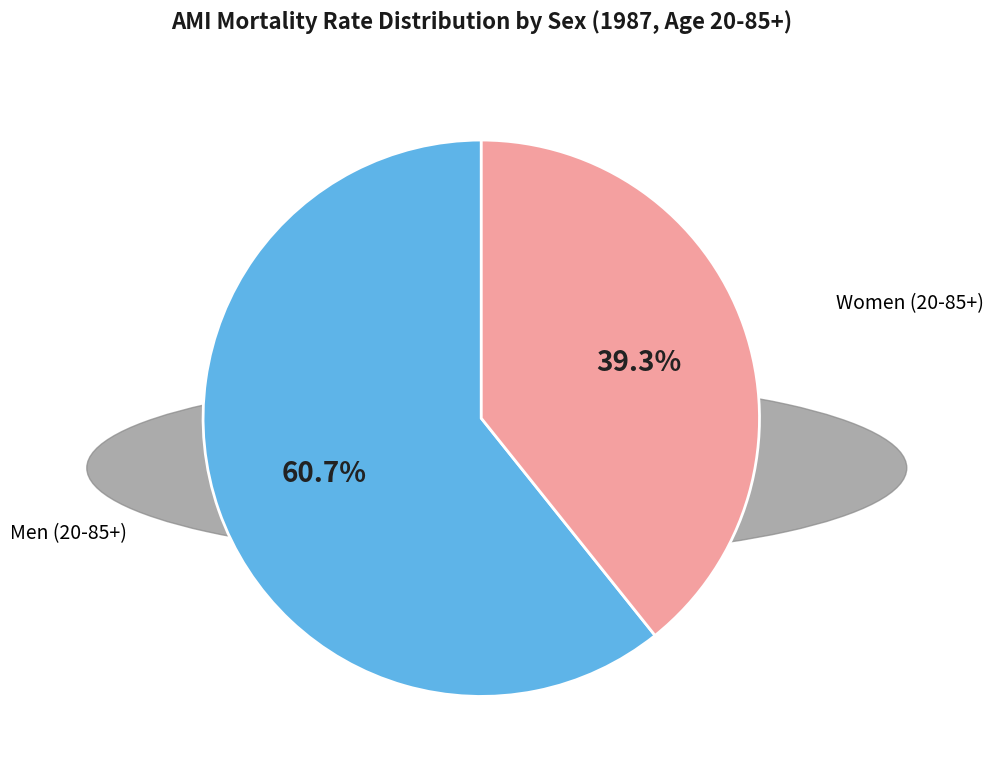

Does any single category account for the majority?

Yes